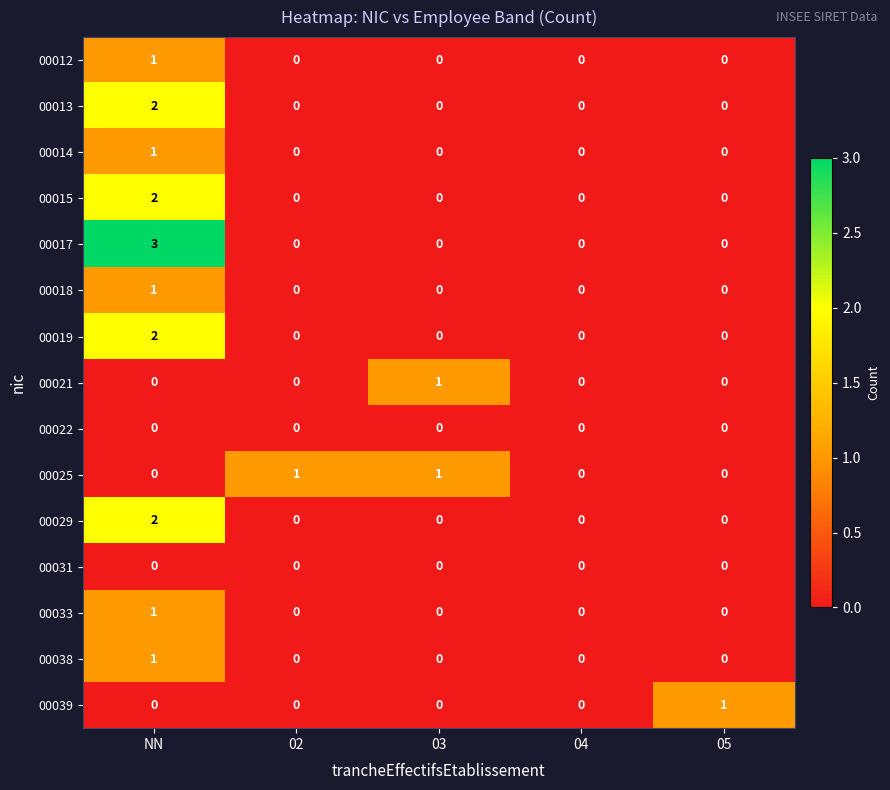

How many series are shown in this chart?

15